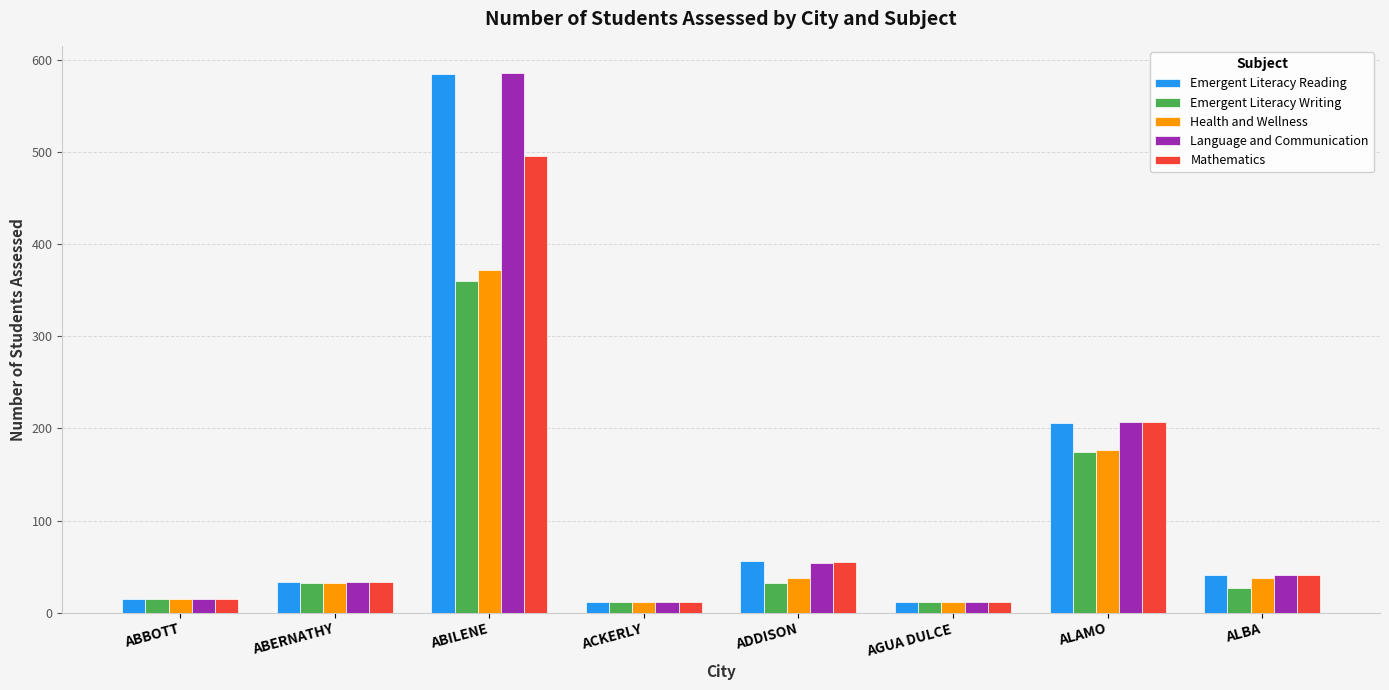

Is it true that Emergent Literacy Reading equals 81 at ADDISON?

False